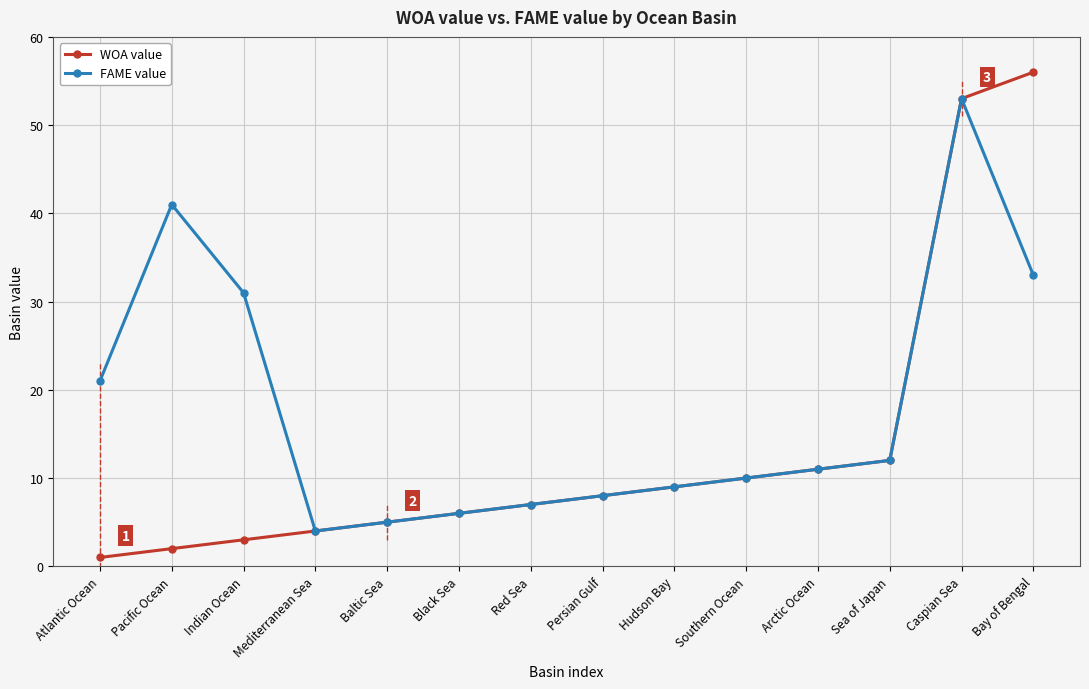

What is the label of the 7th point from the right?

Persian Gulf